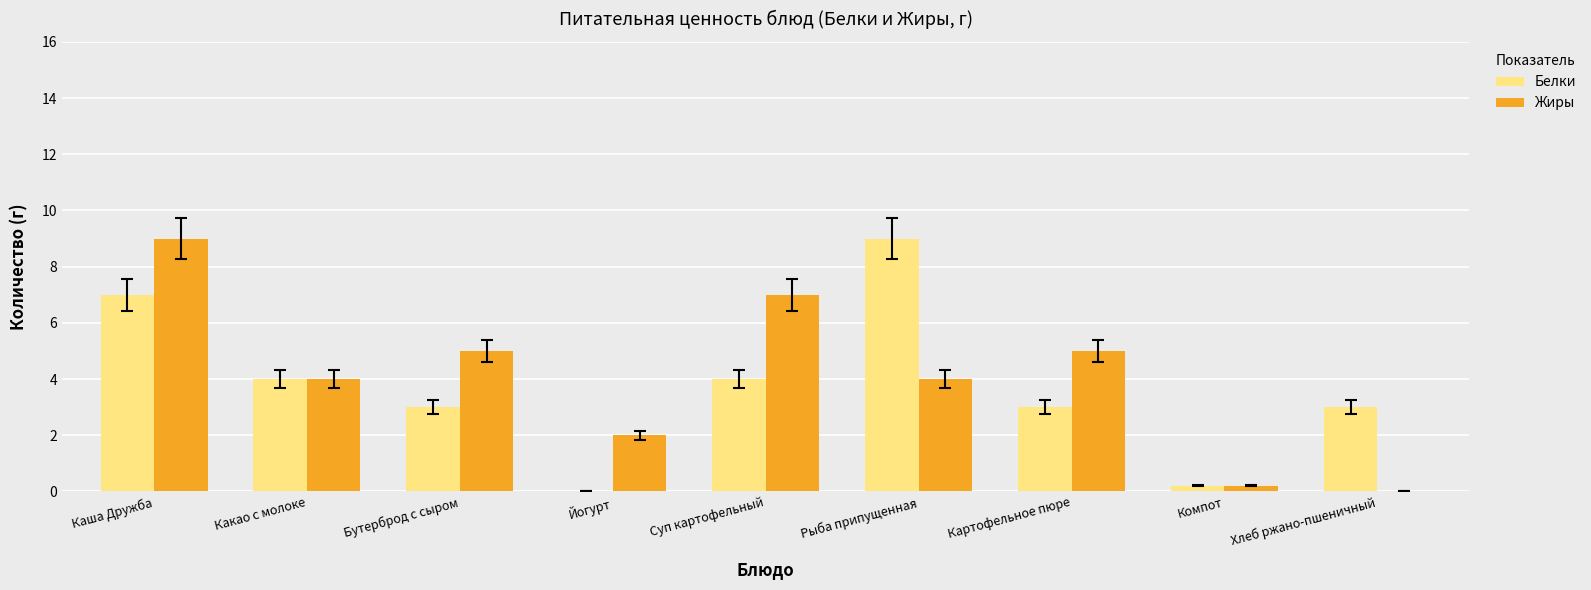

Read the Жиры value at Каша Дружба.

9.0